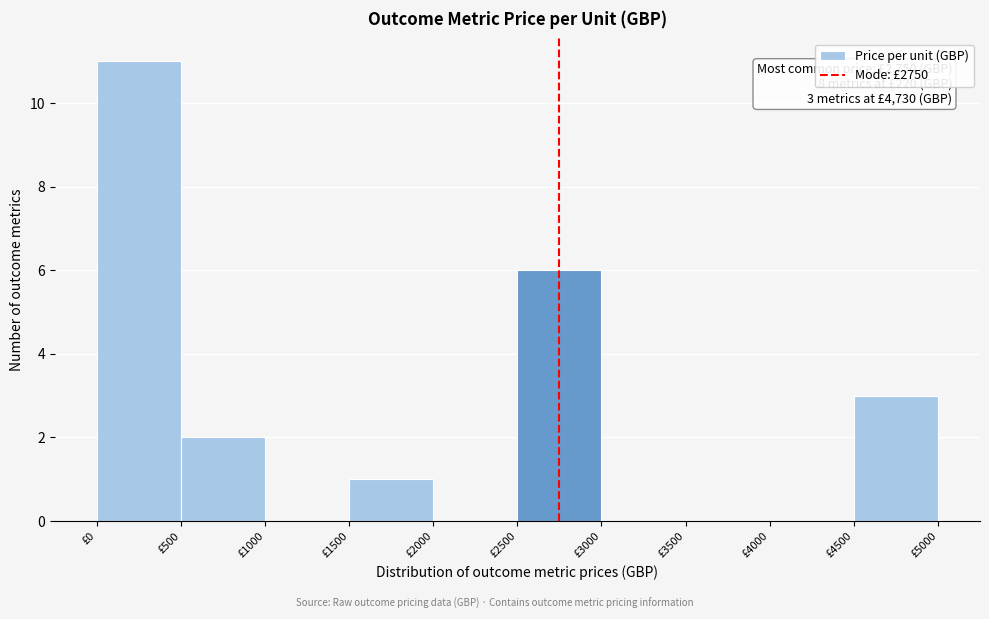

Over which range of the x-axis is the bar tallest?

0 to 500